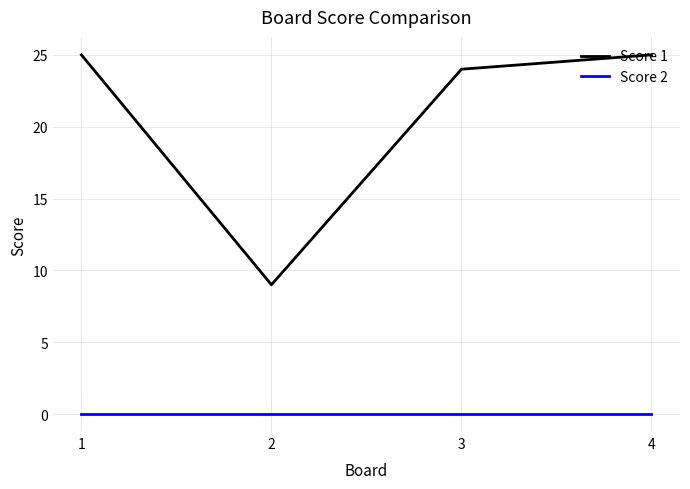

Which series has the largest total across all categories?

Score 1